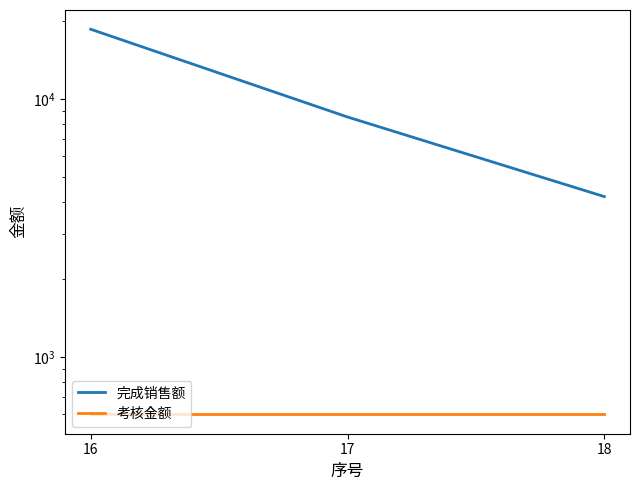

Count the number of categories in the chart.

3